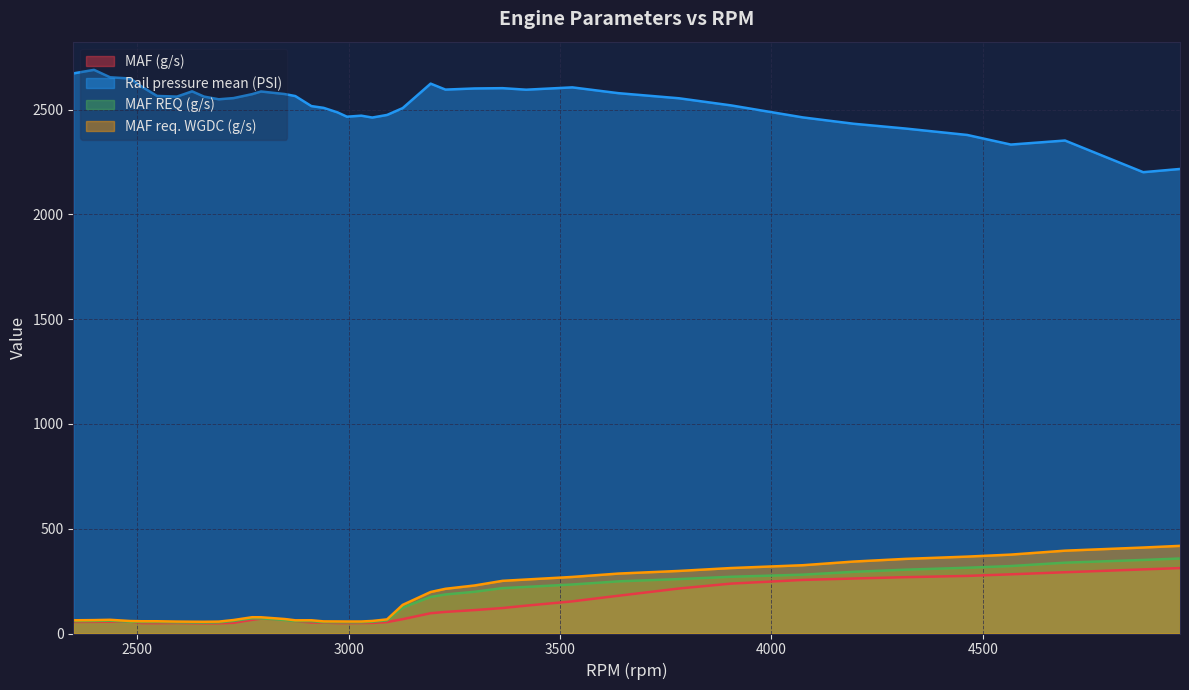

What is the minimum value for Rail pressure mean (PSI)?

2201.7